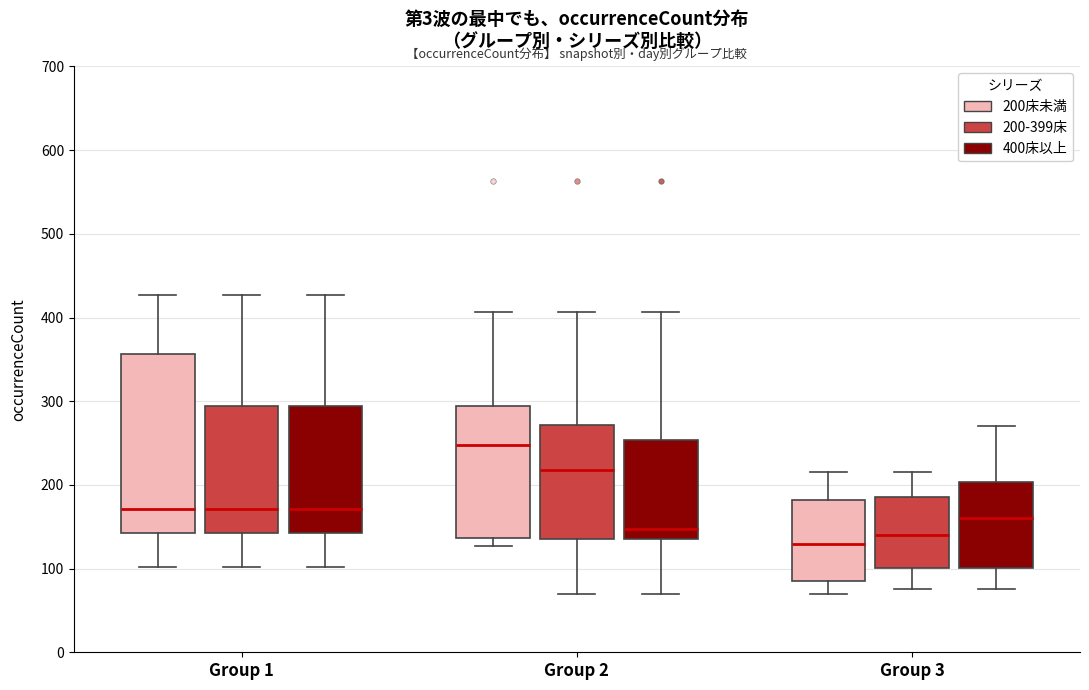

Reading left to right, transcribe this box plot: for each box, give where its median line is, the range the box spans, and where its two whiskers end, as read against the y-axis. The values are not printed on the chart, so give them approximately, as read against the axis.

Group 1 (200床未満): median 170, box 140 to 360, whiskers 100 to 430
Group 1 (200-399床): median 170, box 140 to 290, whiskers 100 to 430
Group 1 (400床以上): median 170, box 140 to 290, whiskers 100 to 430
Group 2 (200床未満): median 250, box 140 to 290, whiskers 130 to 410
Group 2 (200-399床): median 220, box 140 to 270, whiskers 70 to 410
Group 2 (400床以上): median 150, box 140 to 250, whiskers 70 to 410
Group 3 (200床未満): median 130, box 90 to 180, whiskers 70 to 220
Group 3 (200-399床): median 140, box 100 to 190, whiskers 80 to 220
Group 3 (400床以上): median 160, box 100 to 200, whiskers 80 to 270